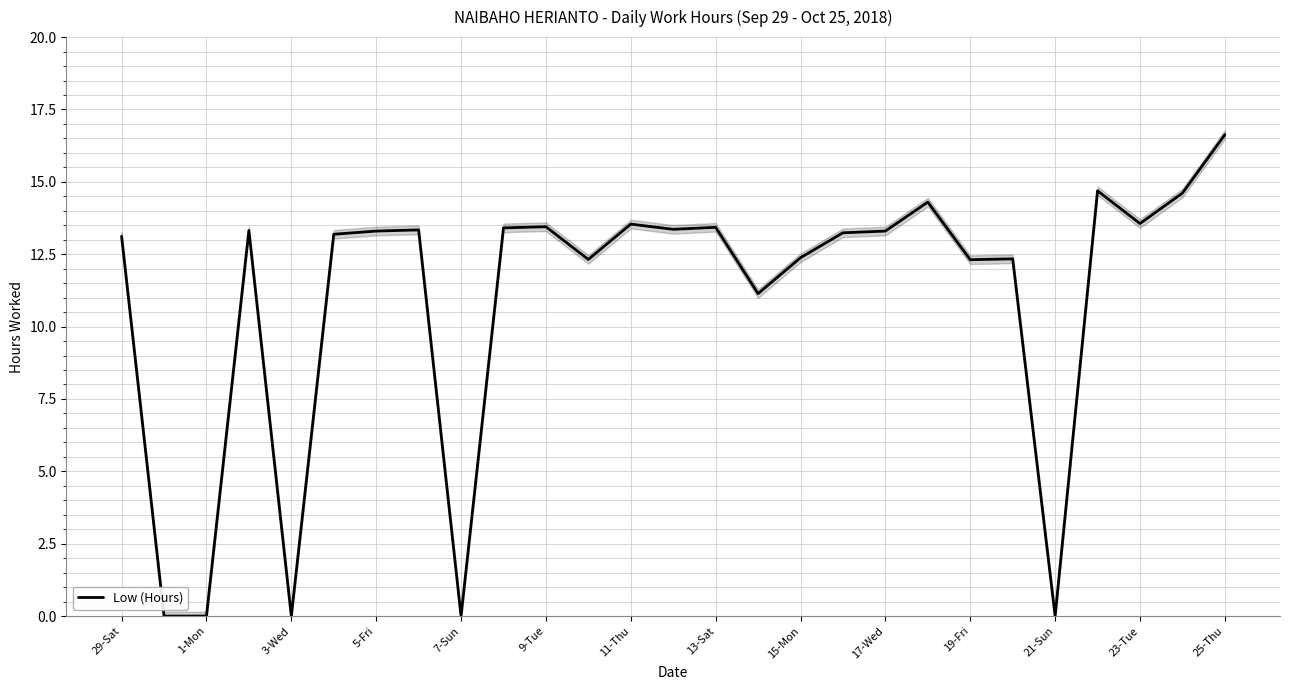

At which label does the data first exceed 13?

29-Sat